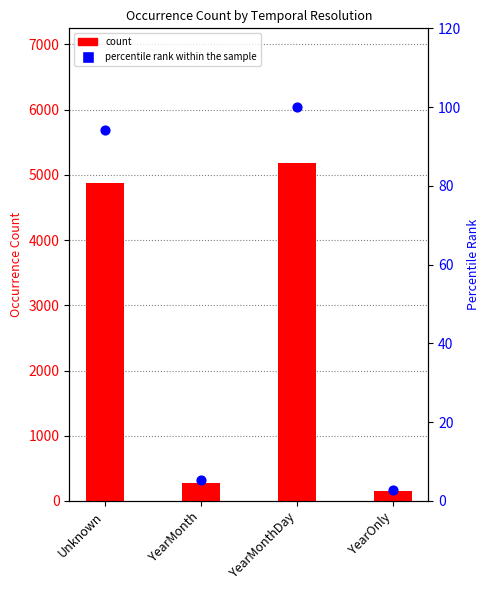

Which series has the largest total across all categories?

count